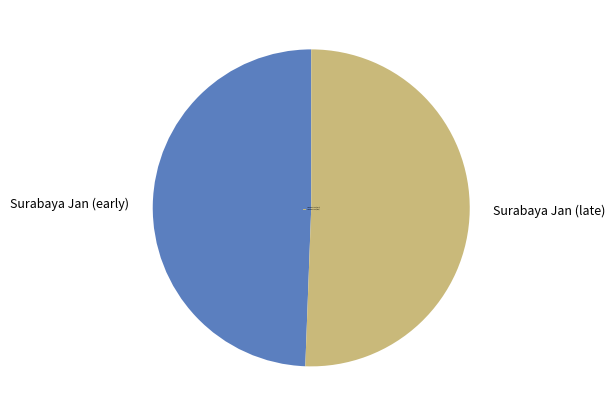

How many segments does this pie chart have?

2